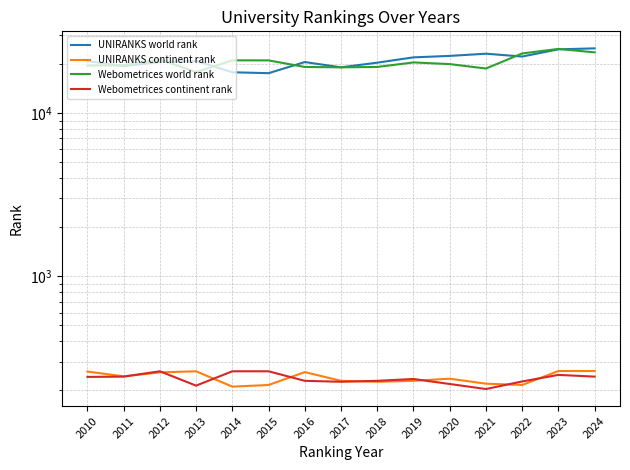

What is the total value across all series at 2015?

39041